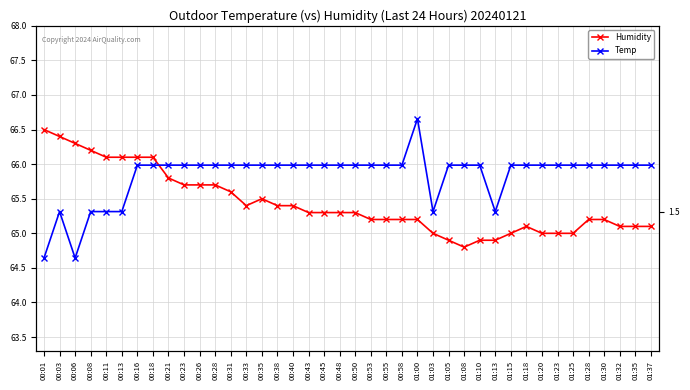

What value does the Humidity series have at 00:03?

66.4